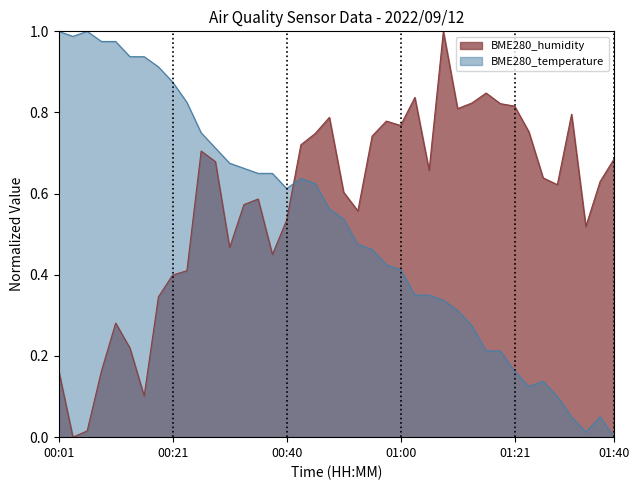

What is the label of the 15th point from the left?

00:35